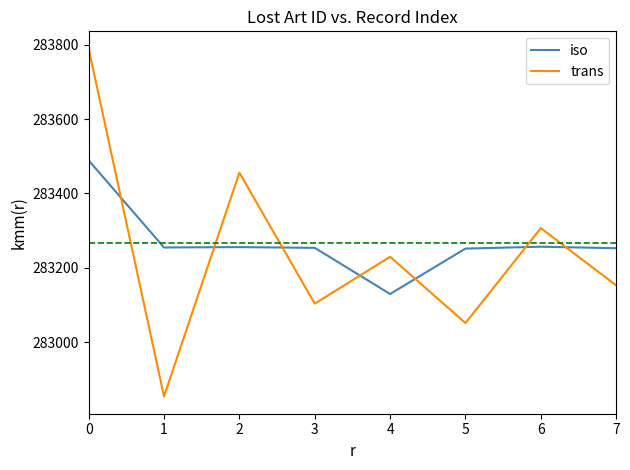

The trans series shows 178760 at 2. True or false?

False